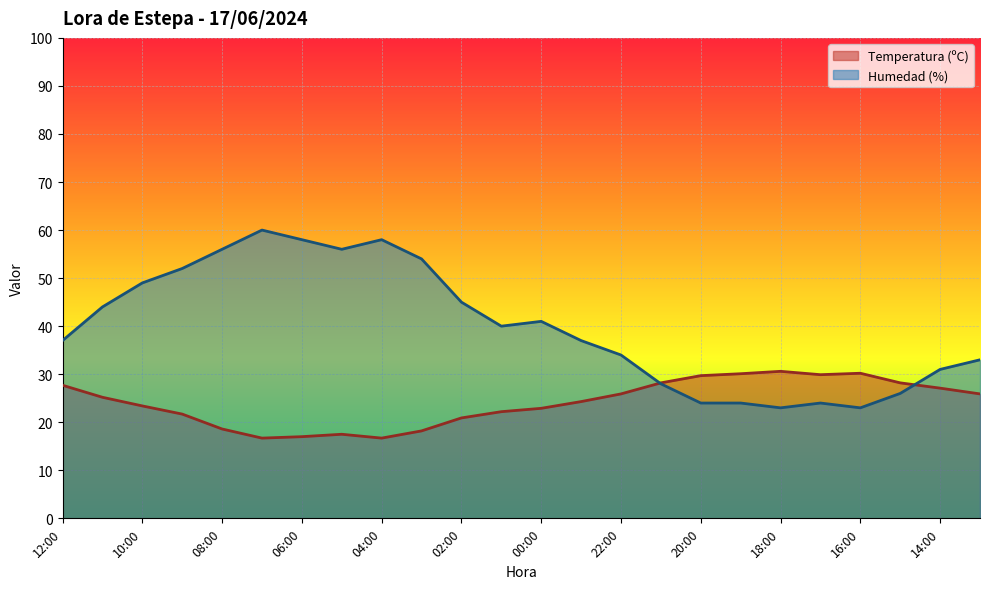

How many series are shown in this chart?

2